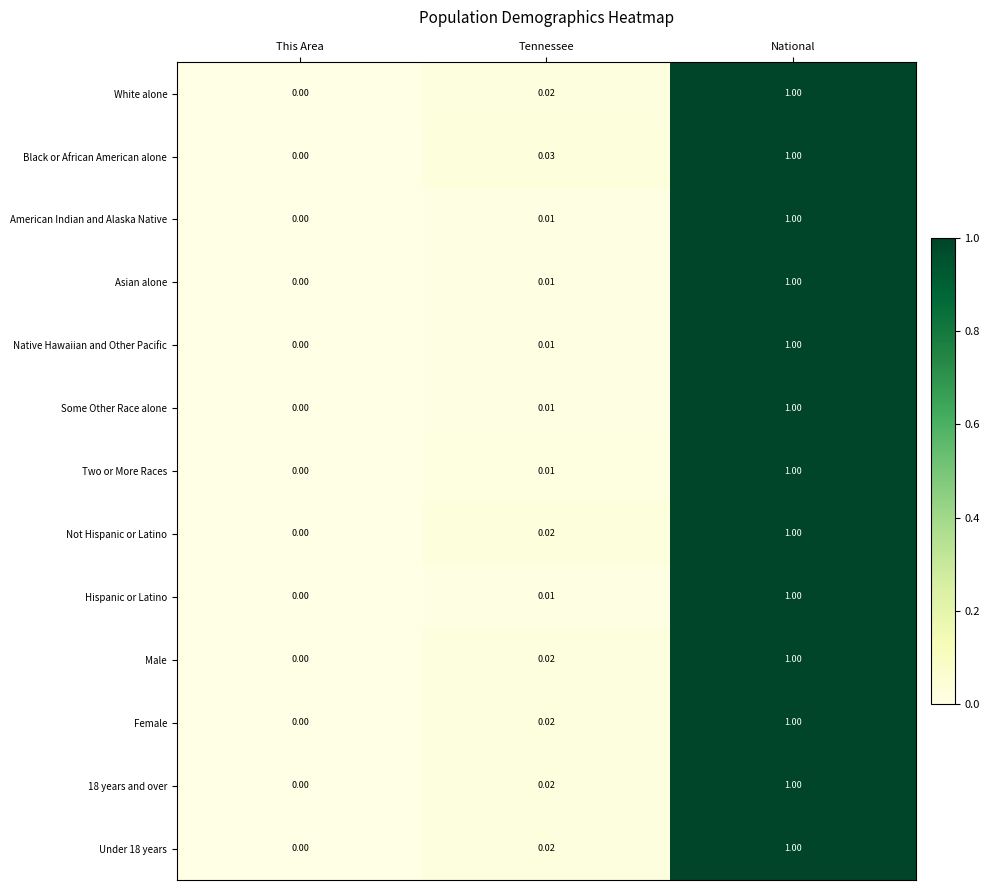

What is the total value across all series at Tennessee?

0.2